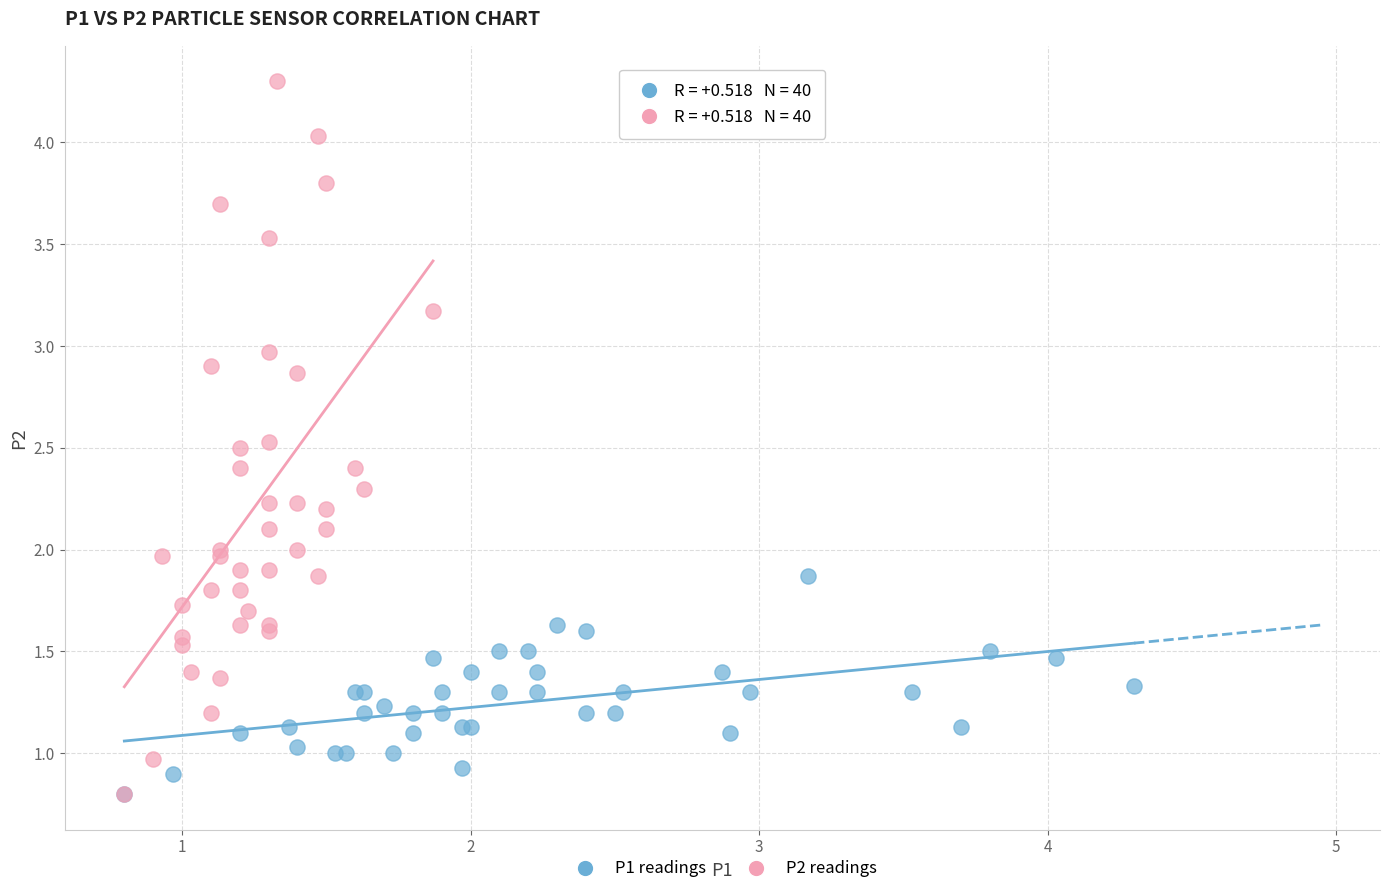

Which series contains the highest Y value?

P2 readings